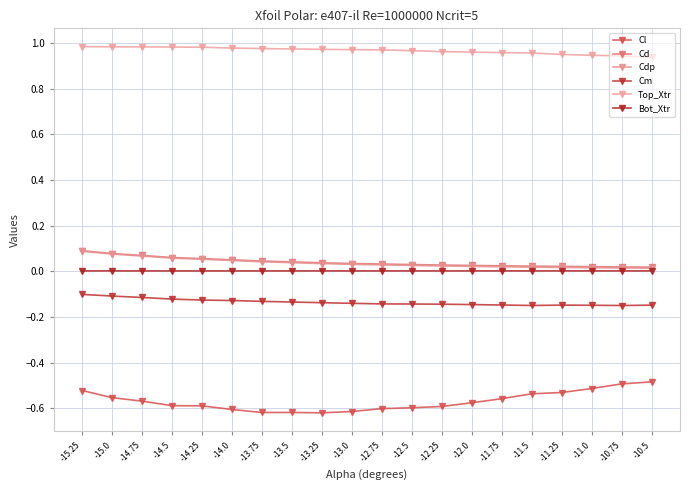

True or false: Cd and Bot_Xtr cross at least once.

False